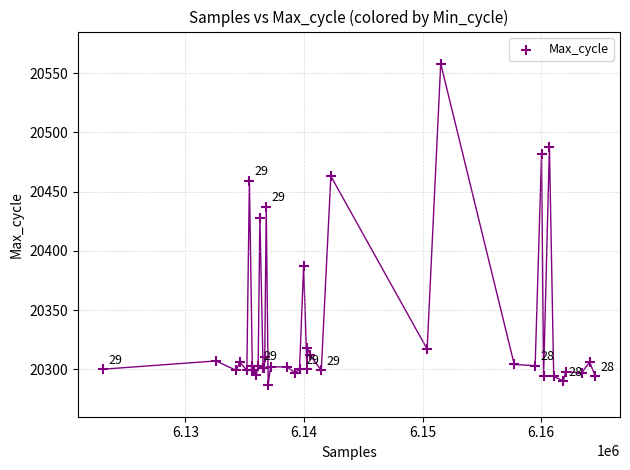

What Y value in the scatter plot is closest to 20422?

20428